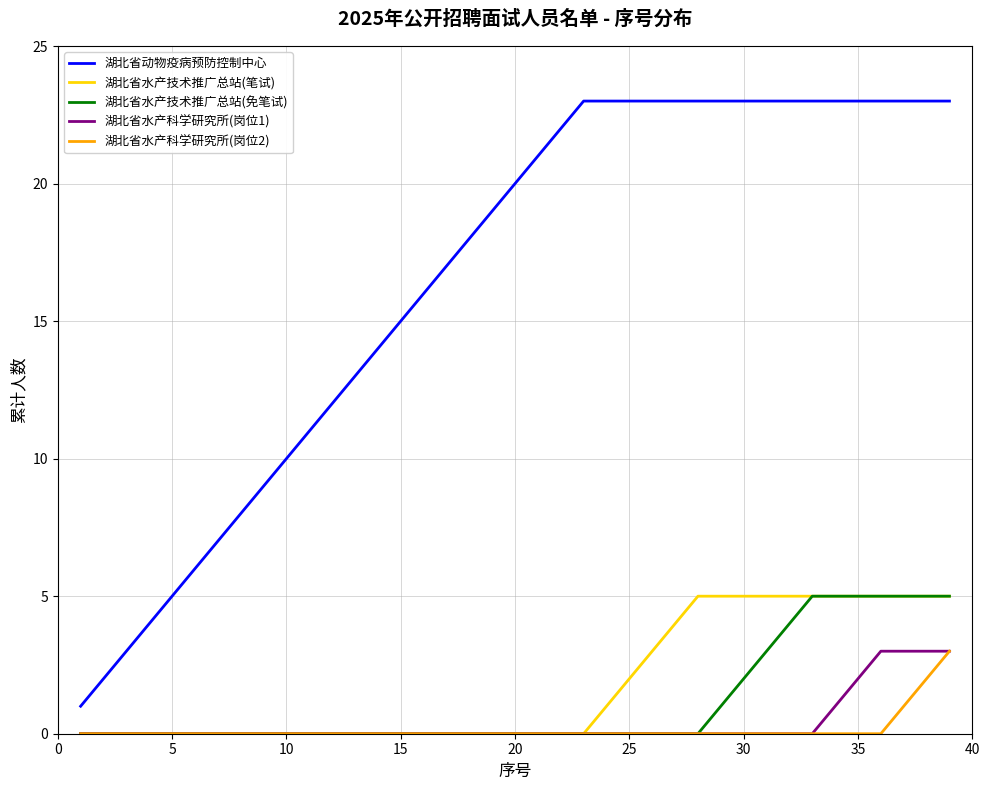

What is the maximum value for 湖北省水产技术推广总站(笔试)?

5